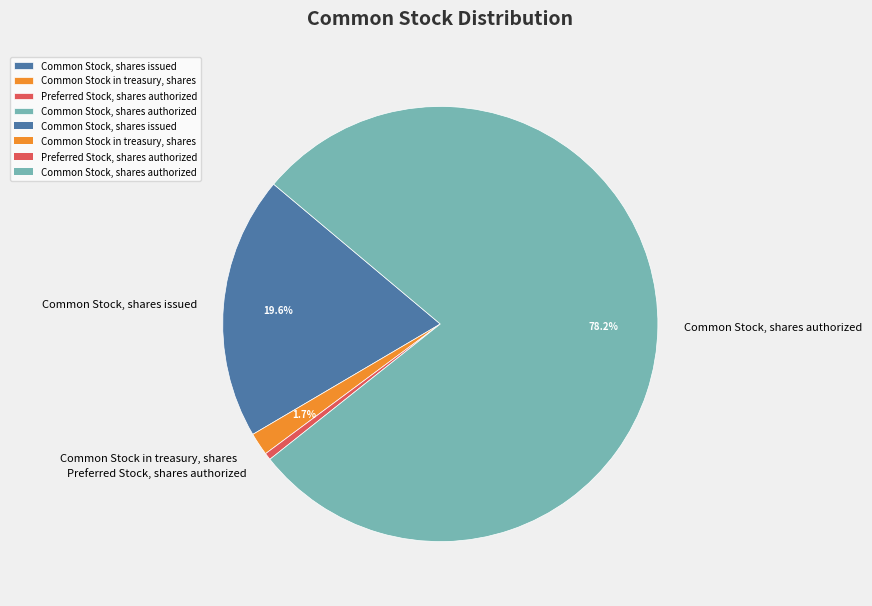

Which slice is the smallest?

Preferred Stock, shares authorized